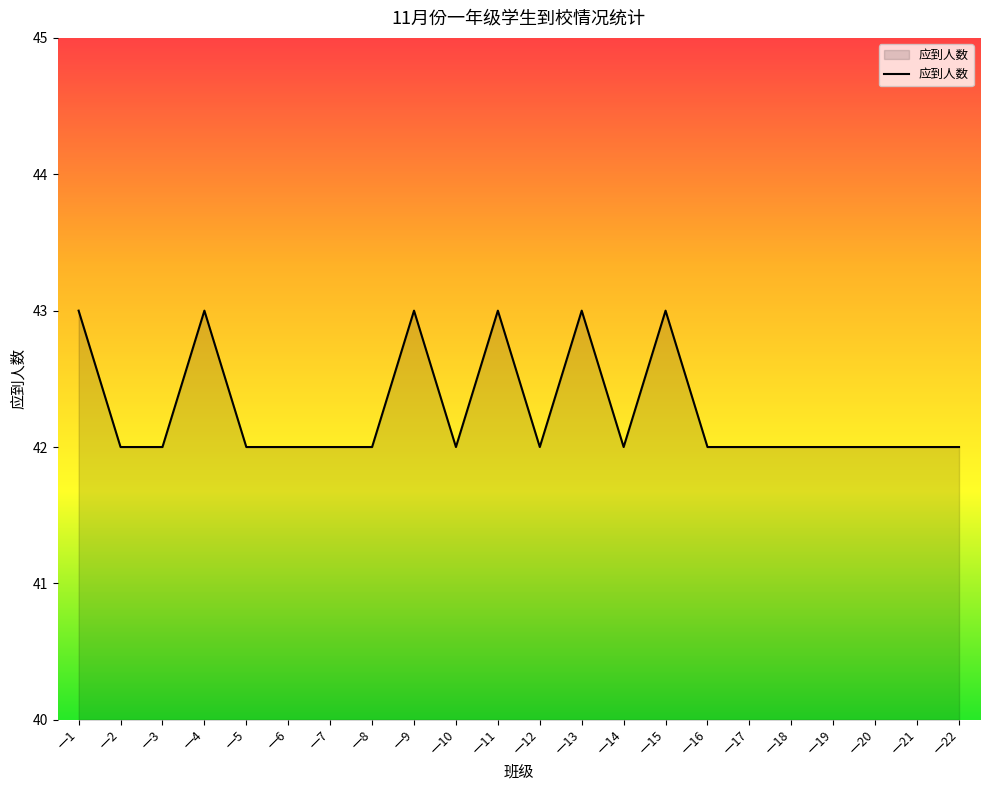

Reading left to right, transcribe all the data shown in this chart.

43	42	42	43	42	42	42	42	43	42	43	42	43	42	43	42	42	42	42	42	42	42